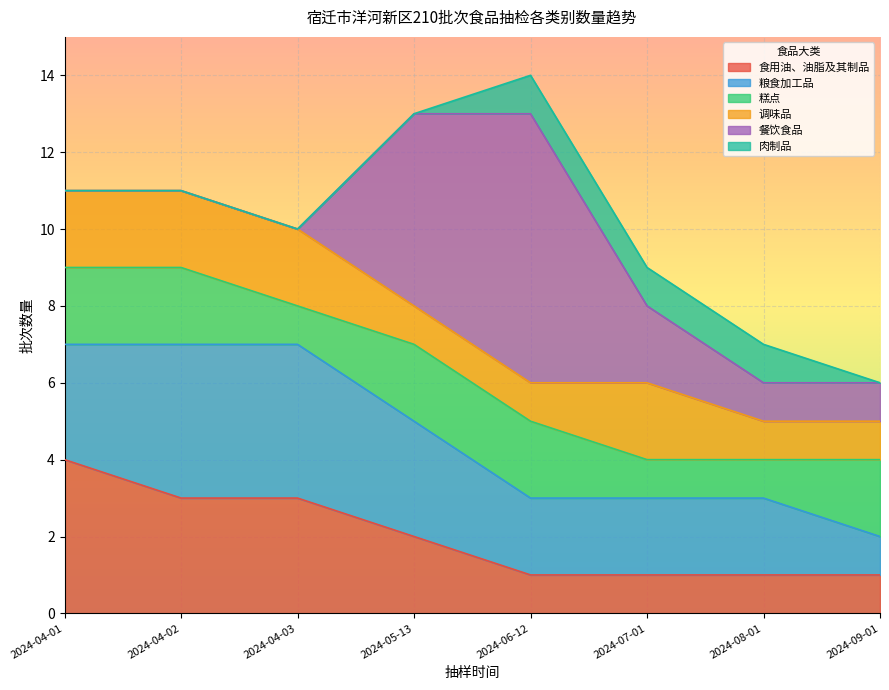

The 调味品 series shows 2 at 2024-07-01. True or false?

True